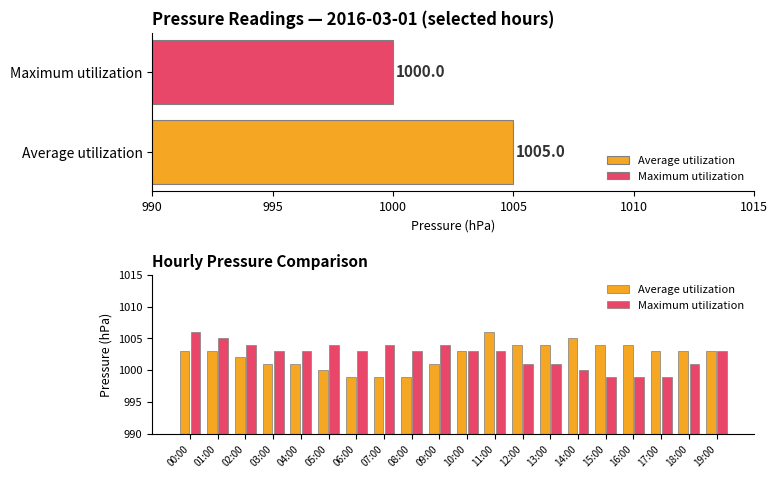

Reading left to right, list all the values displayed in this chart.

Average utilization: 1003	1003	1002	1001	1001	1000	999	999	999	1001	1003	1006	1004	1004	1005	1004	1004	1003	1003	1003
Maximum utilization: 1006	1005	1004	1003	1003	1004	1003	1004	1003	1004	1003	1003	1001	1001	1000	999	999	999	1001	1003